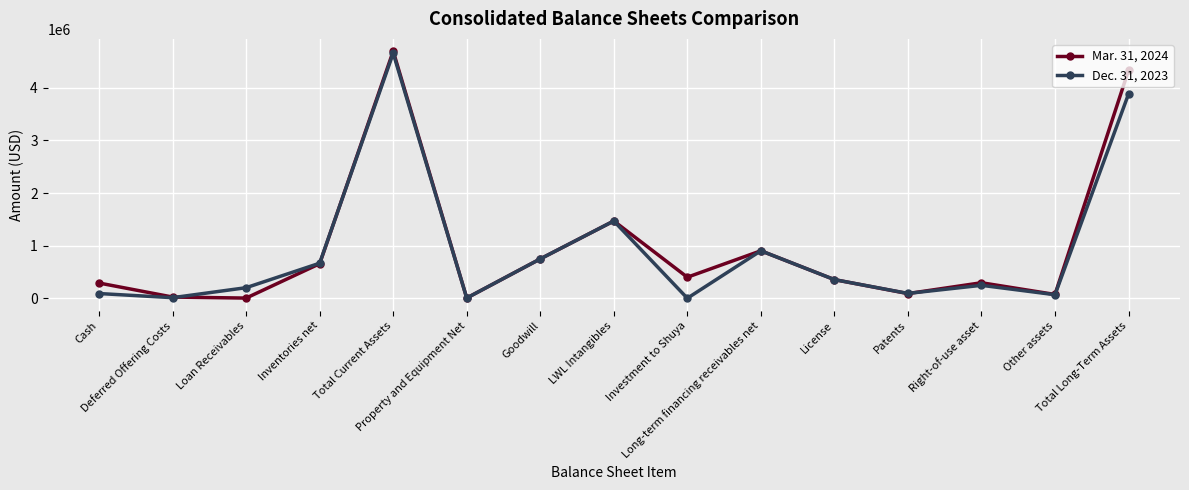

What is the maximum value shown in the chart?

4695952